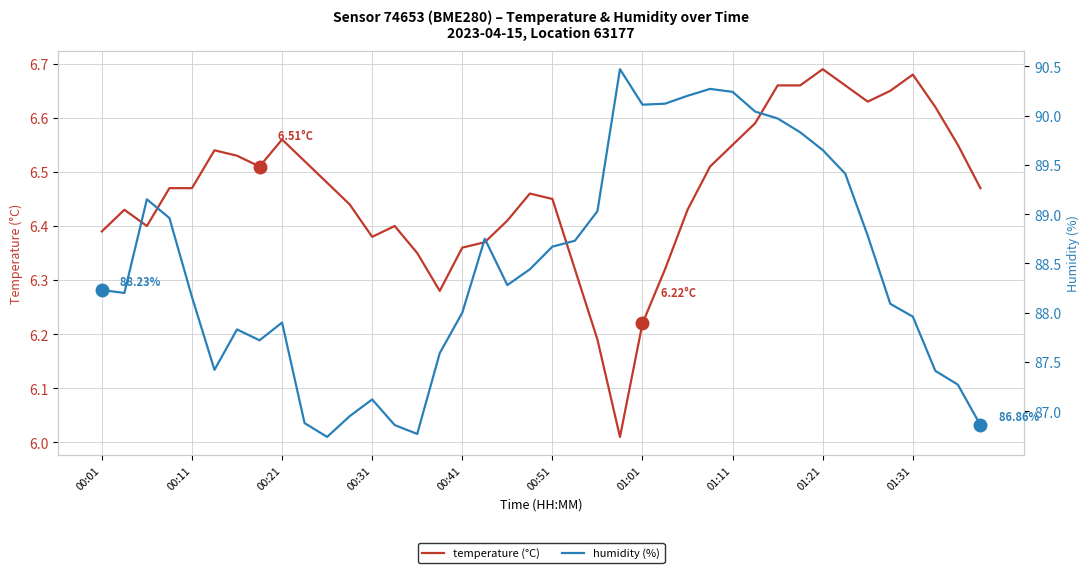

How many lines are shown in the chart?

2